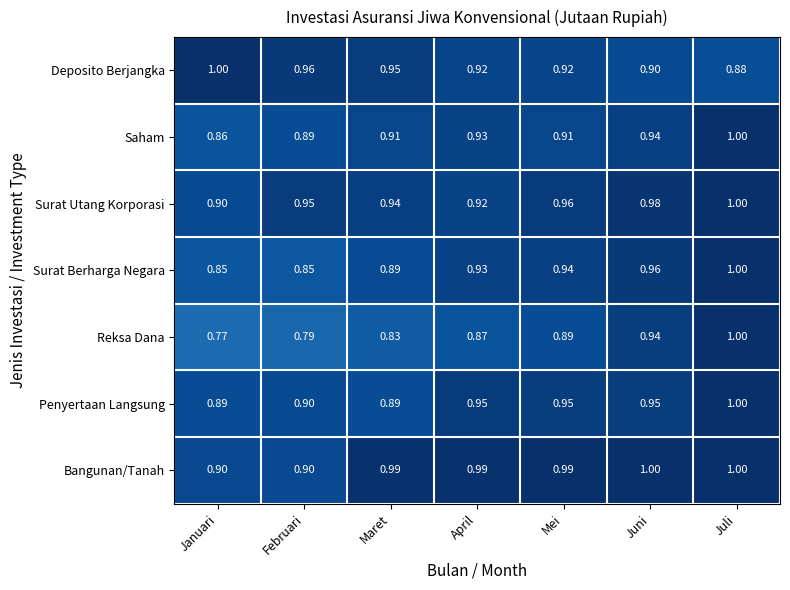

Which category has the lowest value in the Reksa Dana series?

Januari